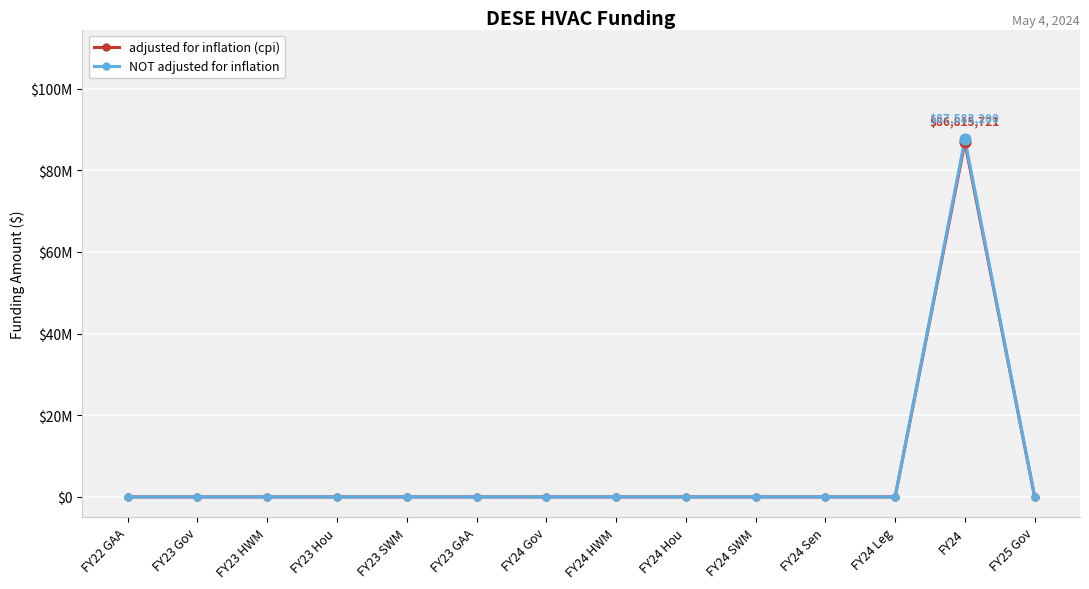

At how many categories does at least one series exceed 35716878?

1